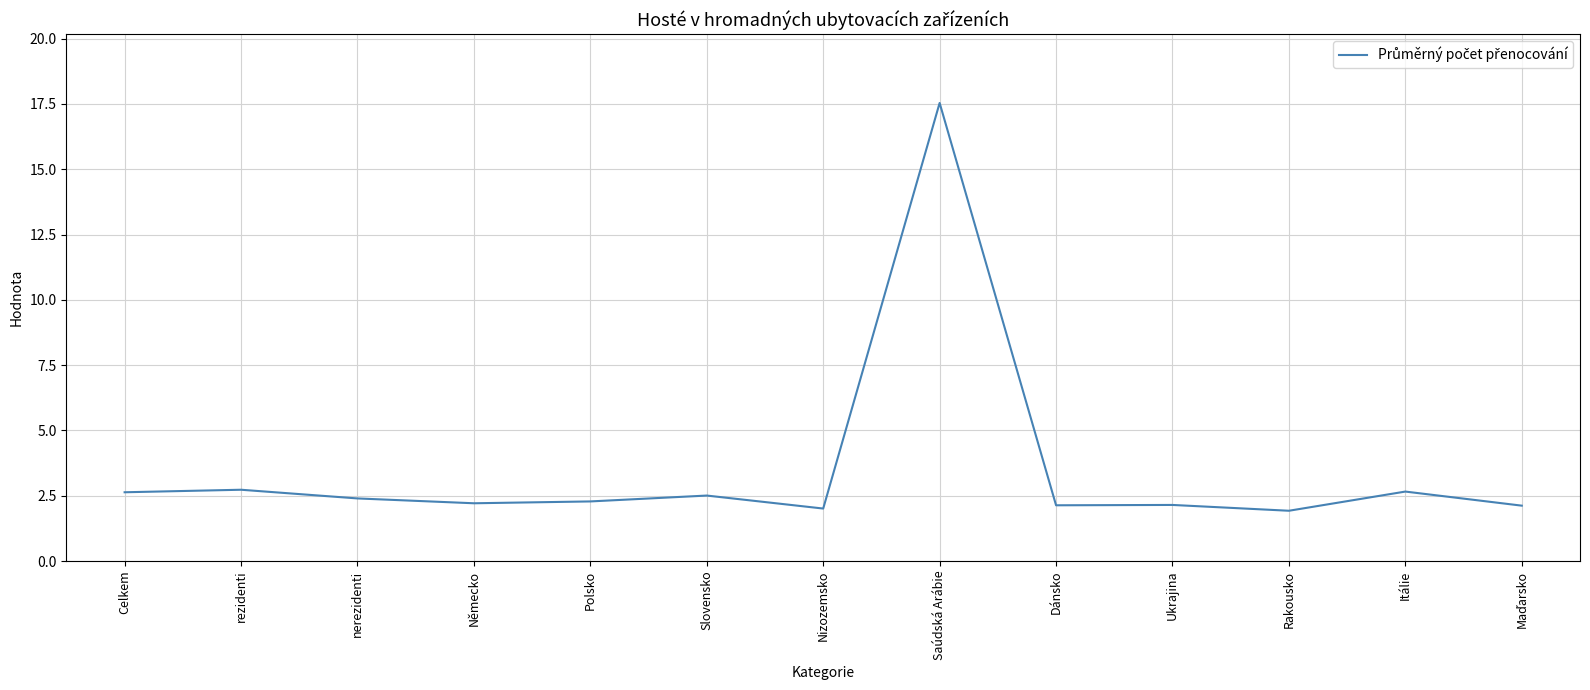

True or false: there are more than 2 points higher than both neighbors.

True